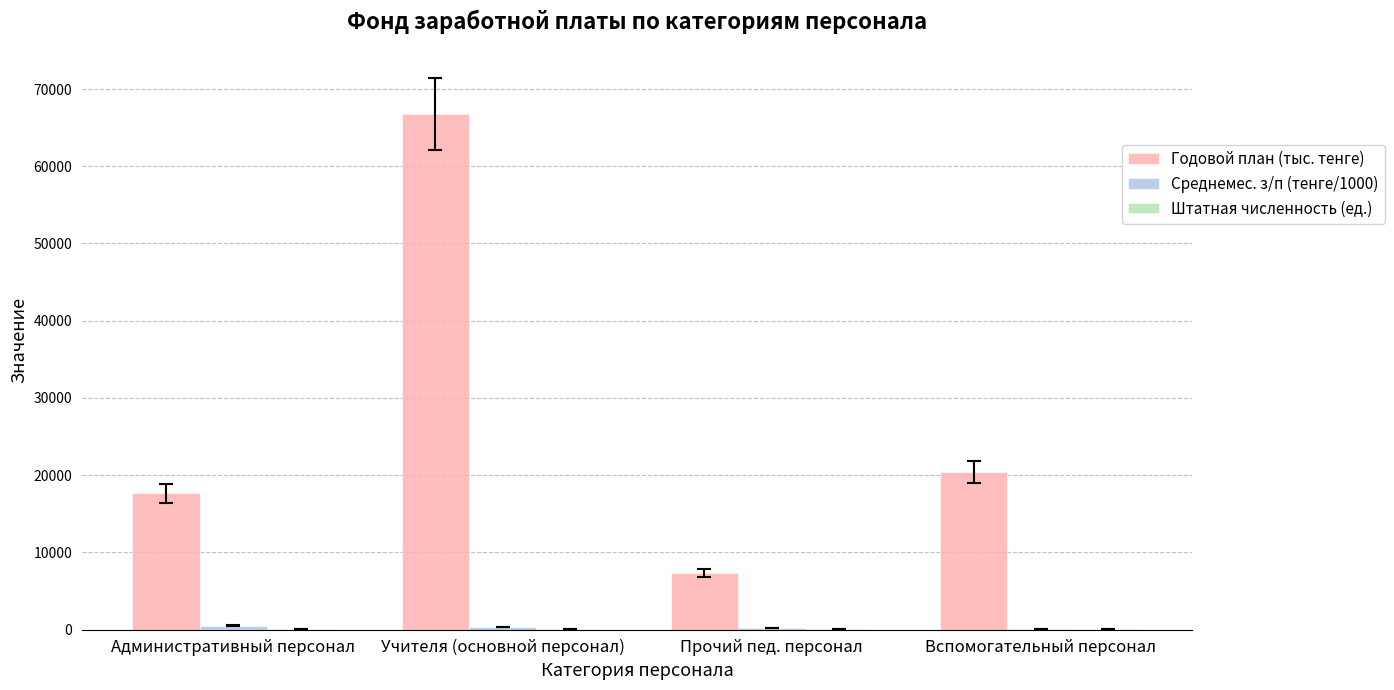

Between Административный персонал and Учителя (основной персонал), which series saw the biggest shift?

Годовой план (тыс. тенге)